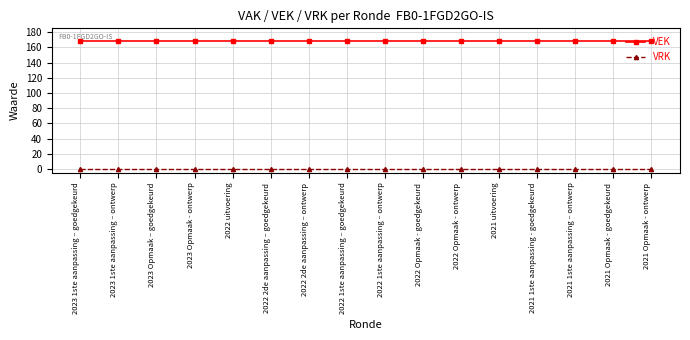

What is the maximum value shown in the chart?

169